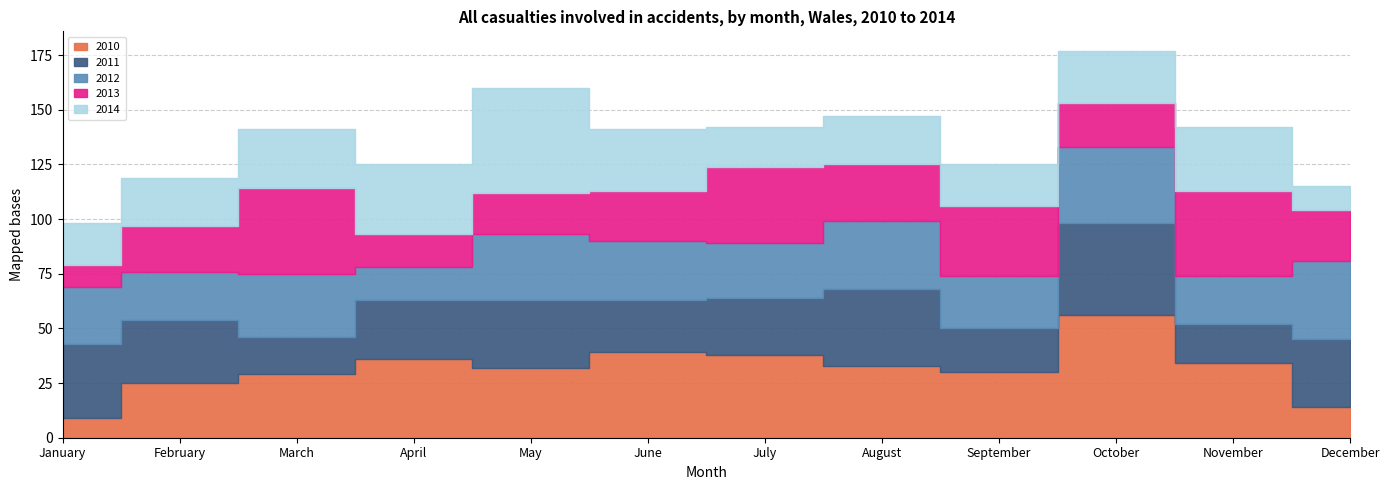

What is the spread (max minus min) of values at August?

13